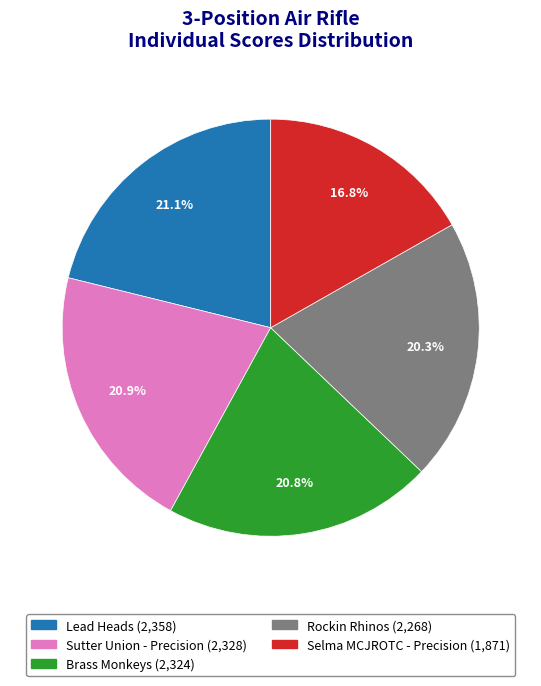

What is the ratio of the value at Brass Monkeys to the value at Rockin Rhinos?

1.0